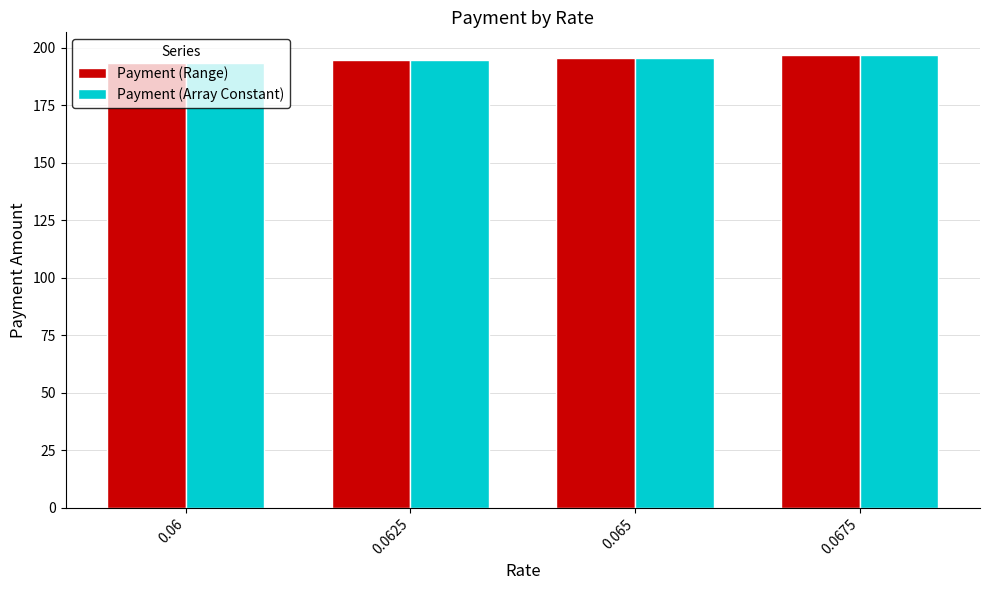

Are the bars grouped side by side (vs. stacked)?

Yes